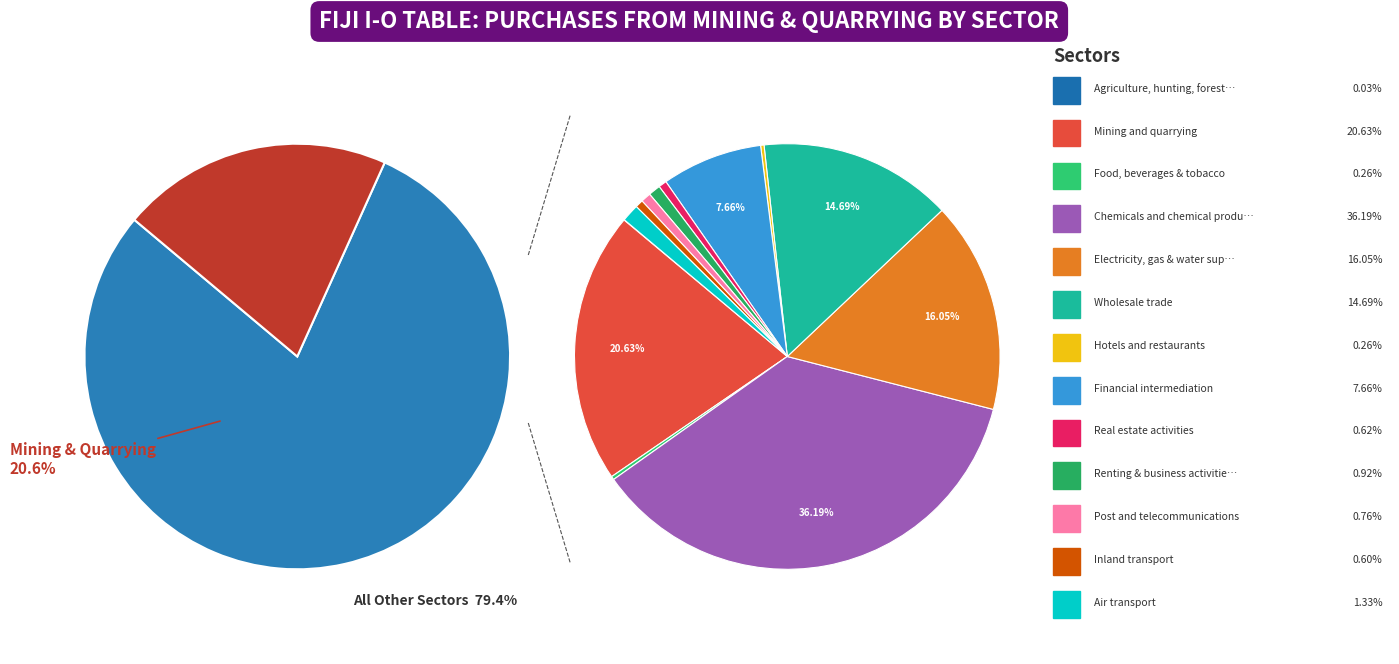

What is the ratio of the value at Inland transport to the value at Financial intermediation?

0.1